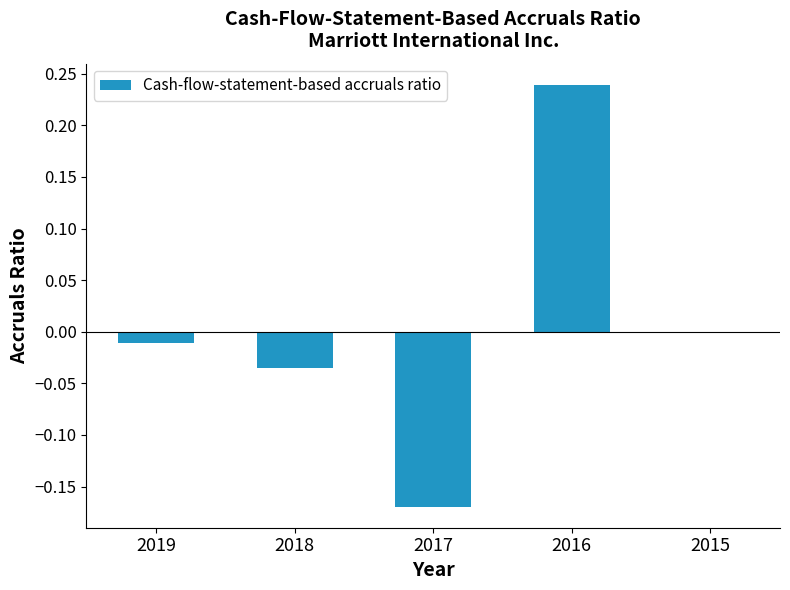

True or false: the data shows -0.0 at 2019.

True